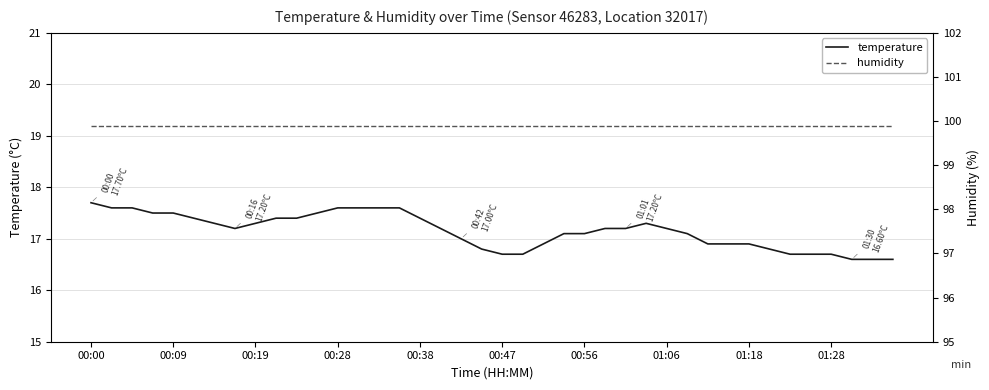

How many lines are shown in the chart?

2